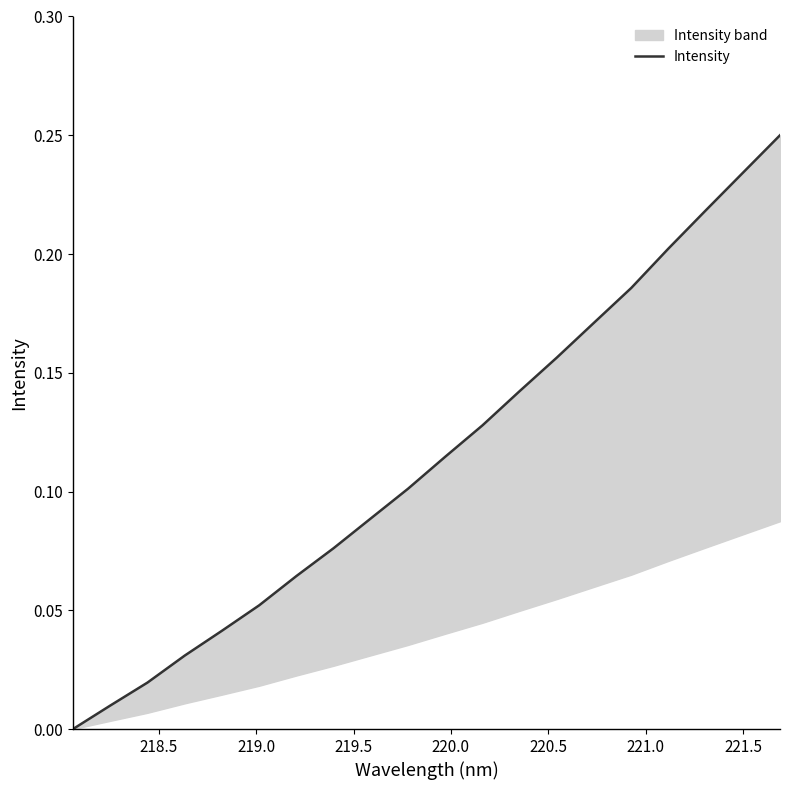

The chart shows a value of 0.2 at 14. True or false?

False